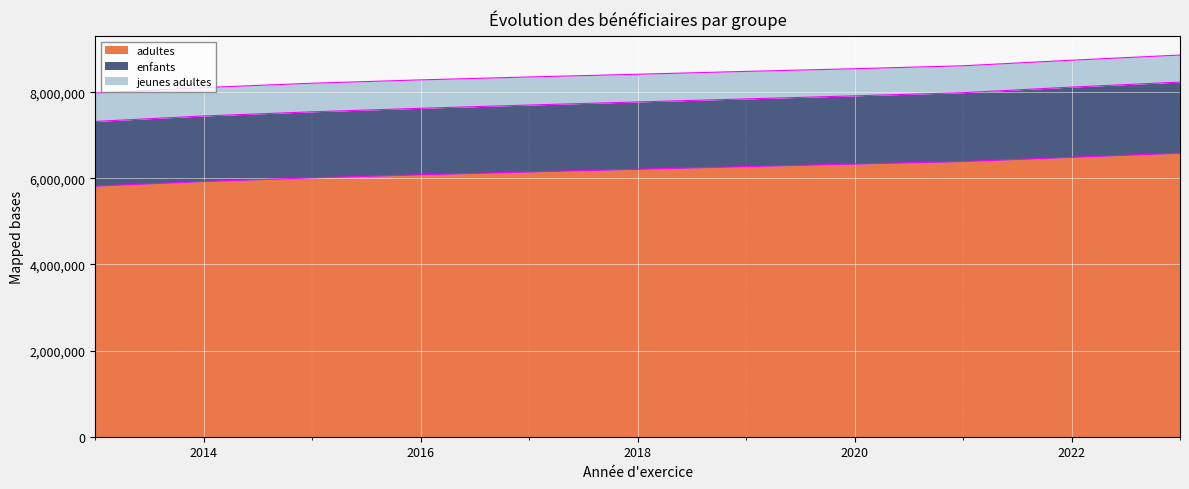

The value of adultes at 2022 is 6489046. True or false?

True